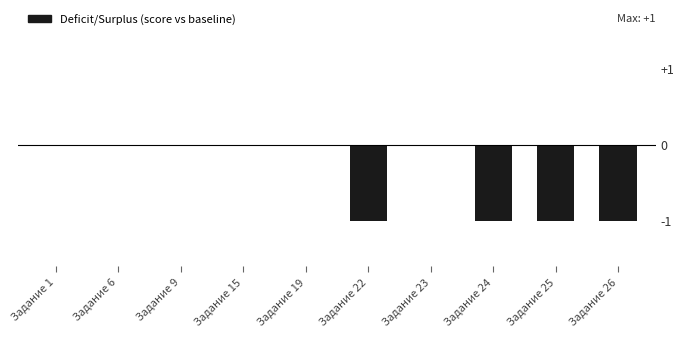

Is it true that the value at Задание 26 is -1?

True